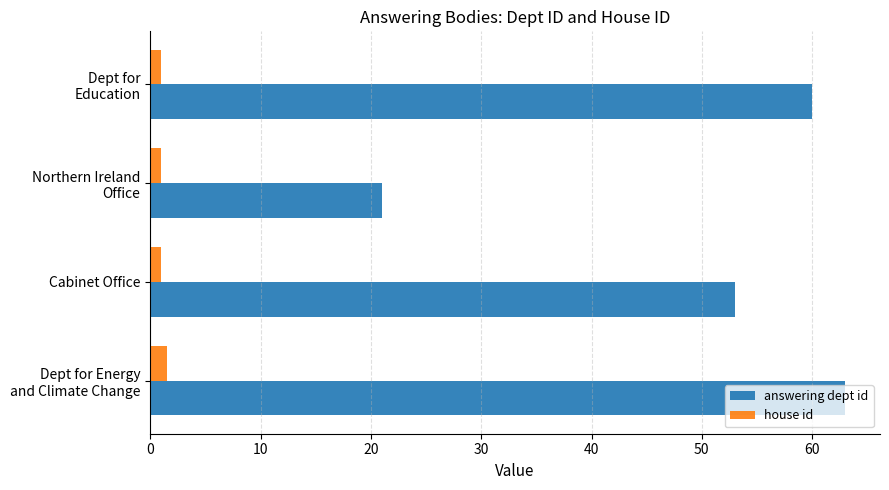

How many values in the answering dept id series are below 60?

2